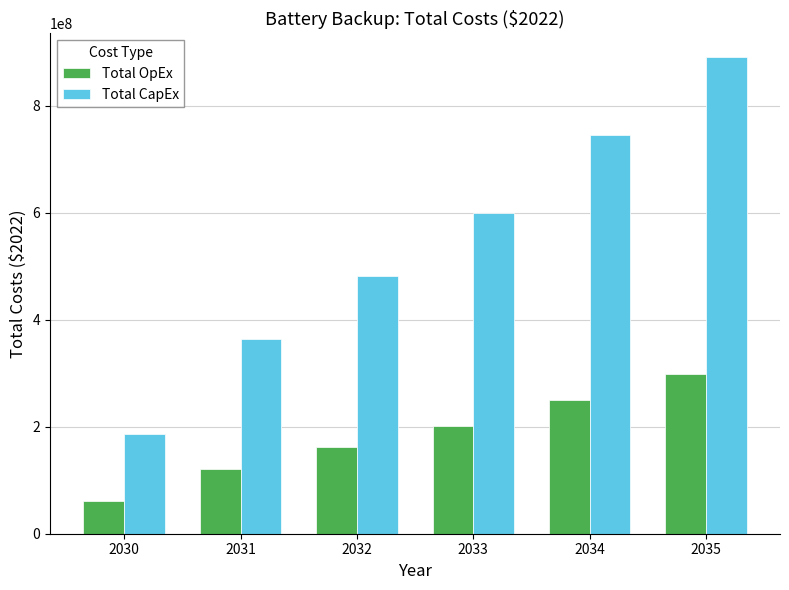

What is the value of the Total CapEx bar at the 3rd from the left?

482670309.0